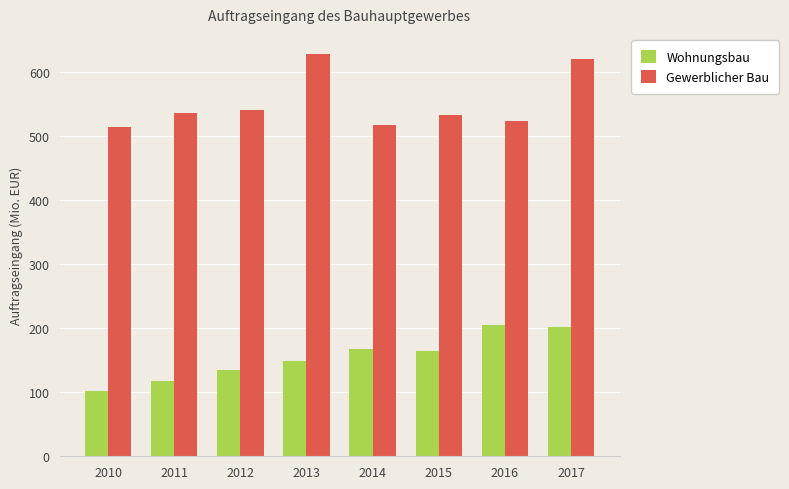

Which series has the widest spread of values?

Gewerblicher Bau